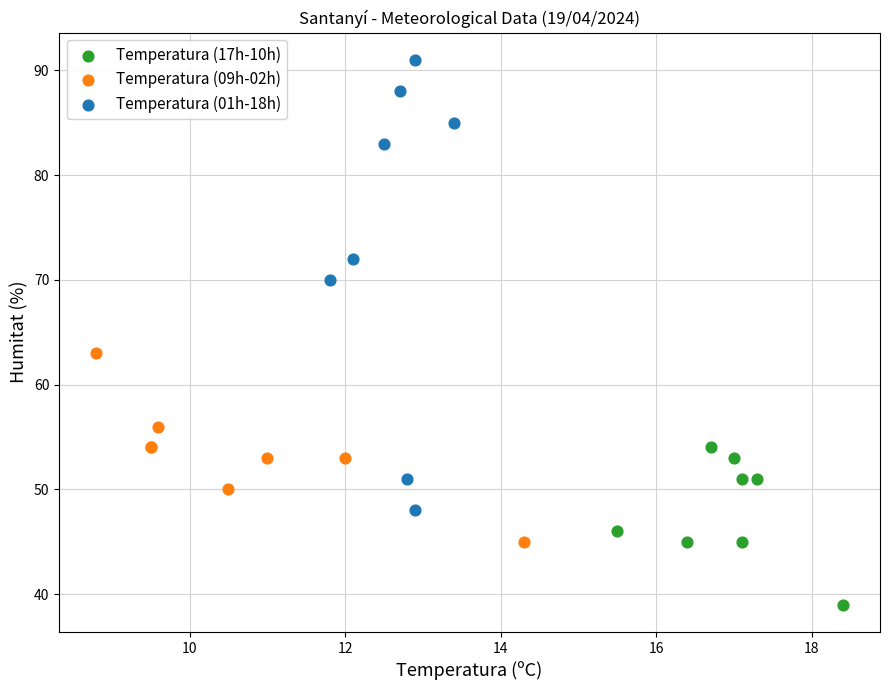

Which series reaches the maximum Y coordinate?

Temperatura (01h-18h)